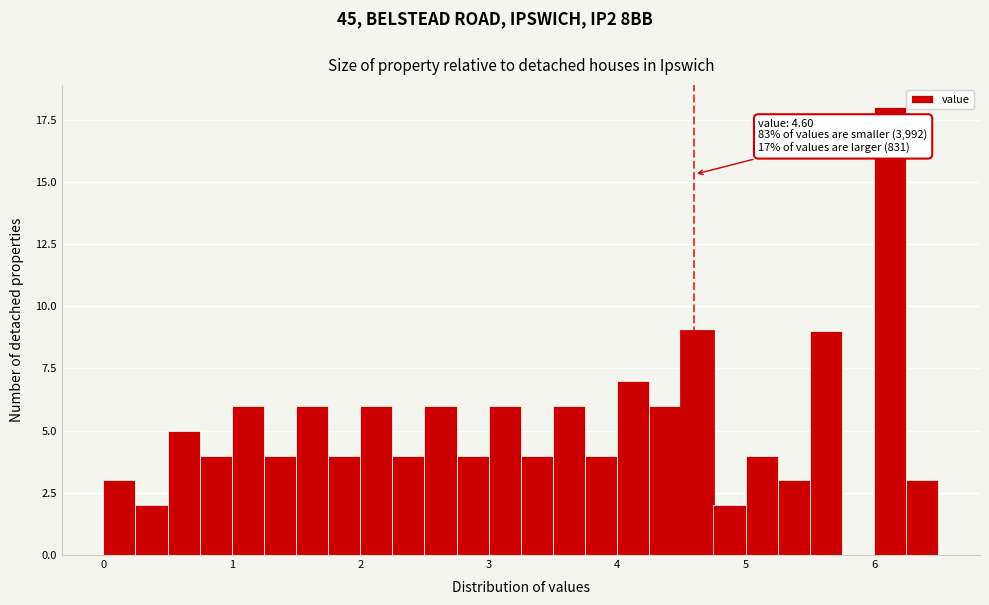

Read against the x-axis, roughly where is the centre of the tallest bar?

6.1